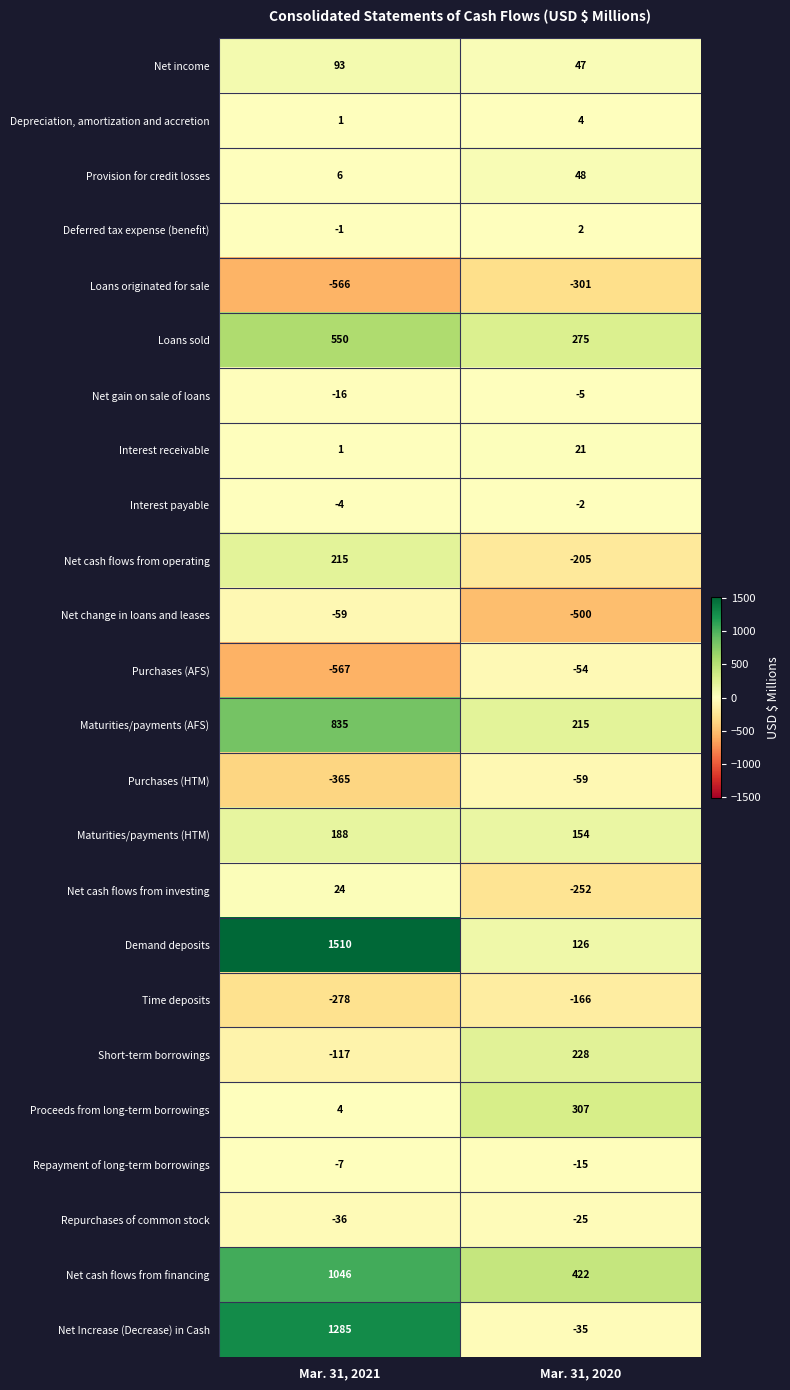

What is the total value across all series at Mar. 31, 2021?

3742